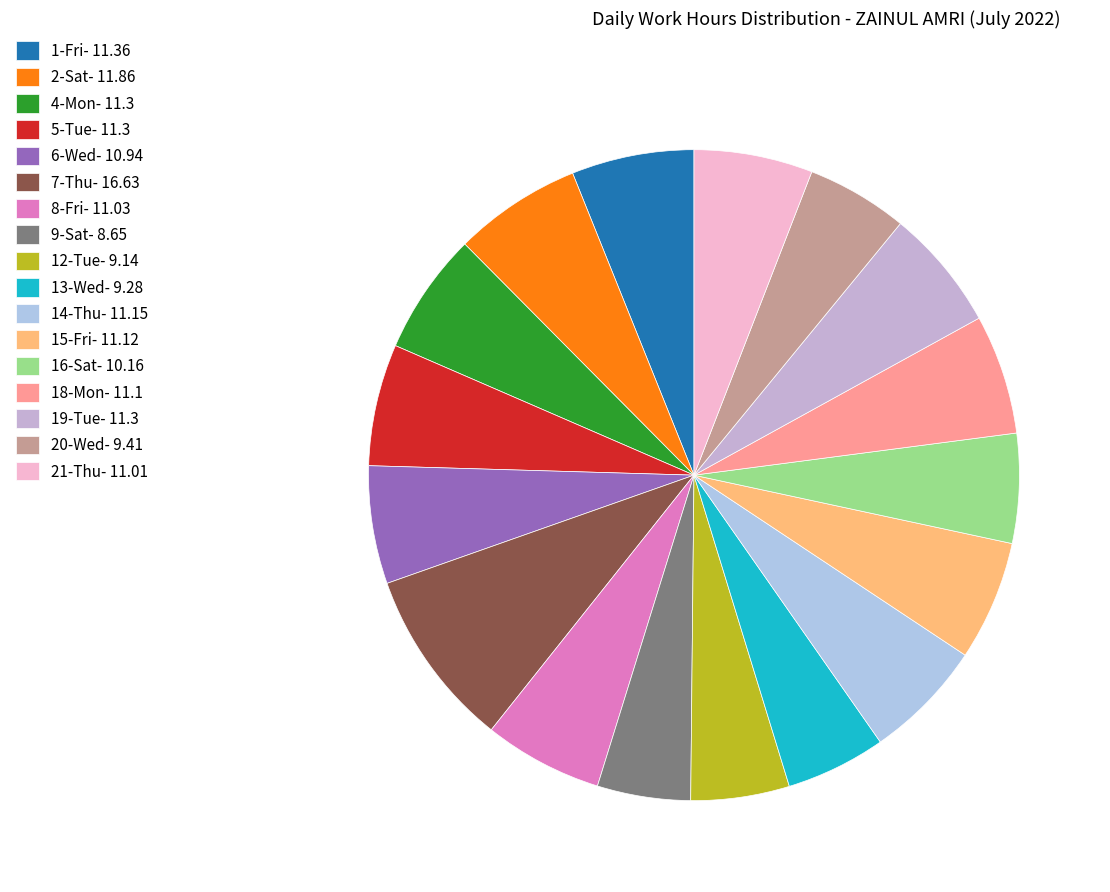

How many slices are in this pie chart?

17